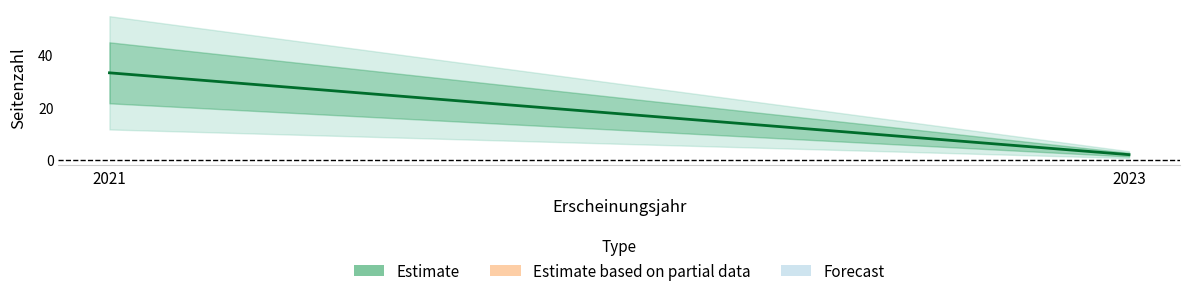

Which category has the lowest value across all series?

2023